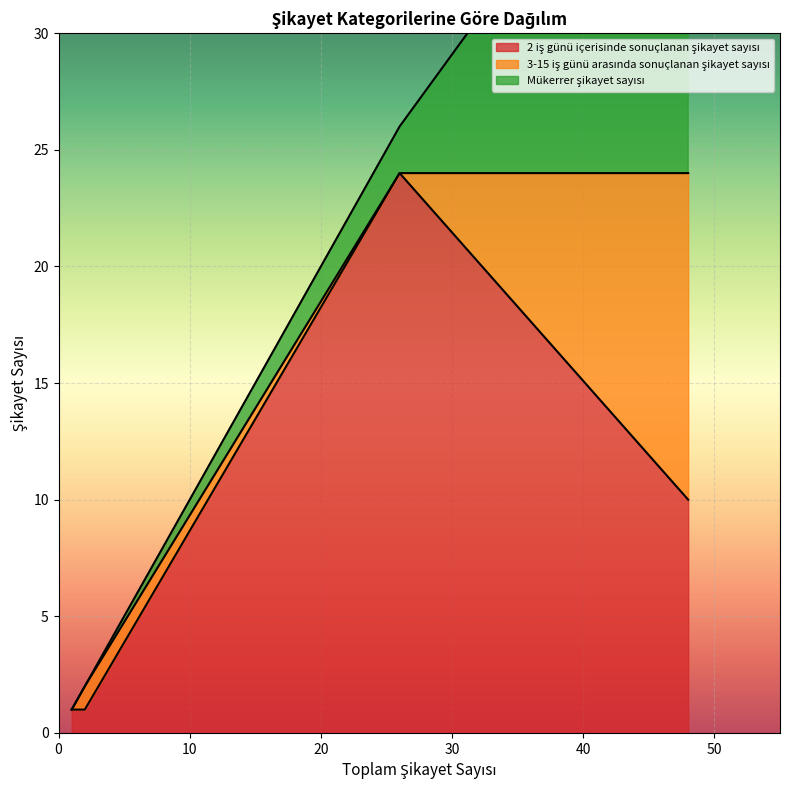

What is the difference between the second highest and second lowest values in the 3-15 iş günü arasında sonuçlanan şikayet sayısı series?

1